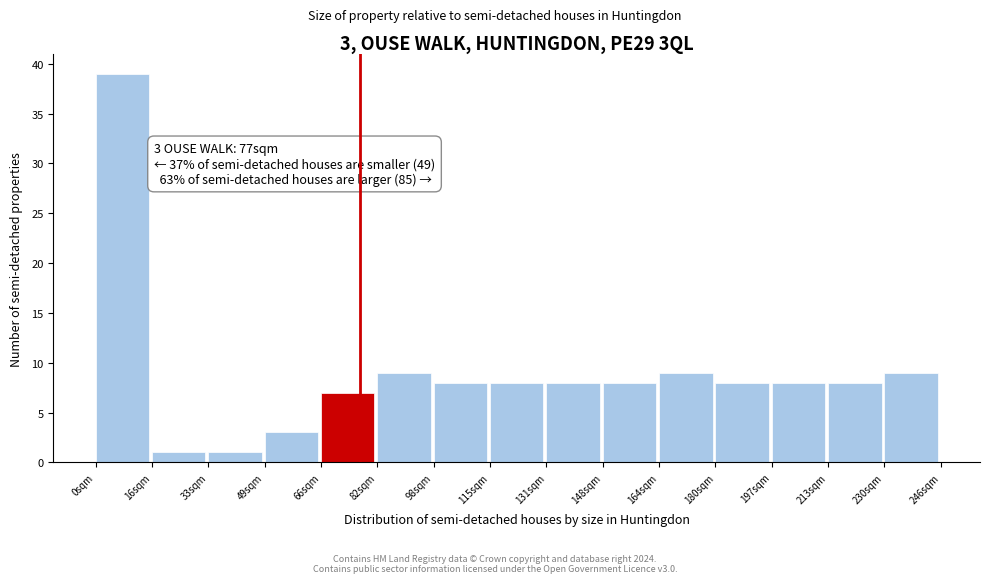

Which range on the x-axis has the tallest bar?

0.0 to 16.4